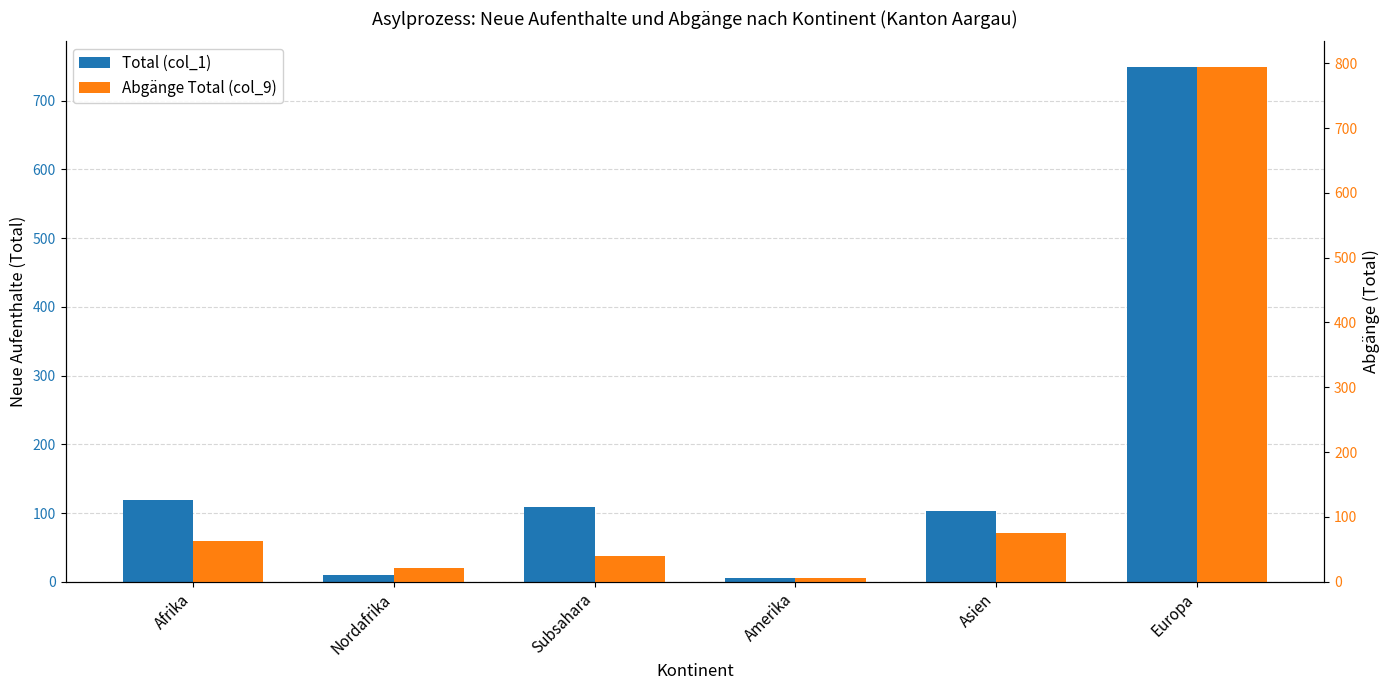

What is the total value across all series at Asien?

179